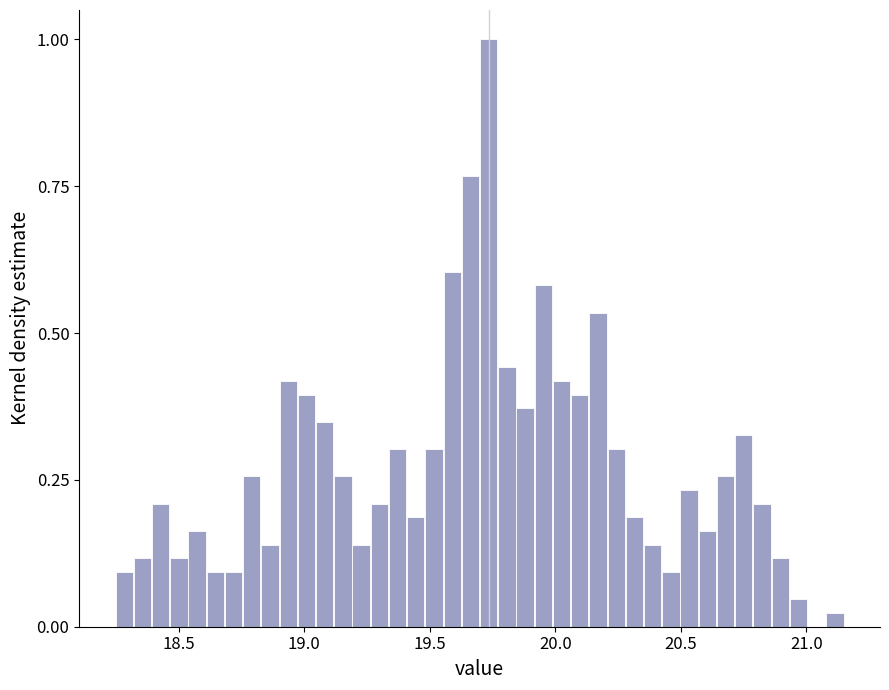

Around what value on the x-axis is the tallest bar? Give the approximate position of its centre, as read against the axis.

19.75